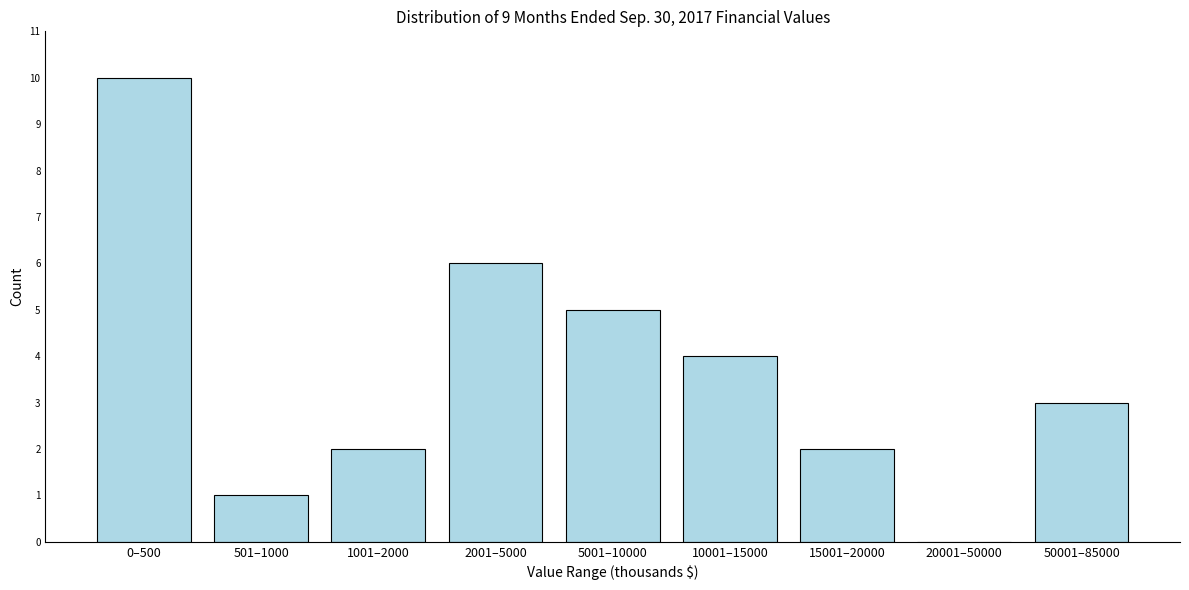

Reading right to left, list all the values displayed in this chart.

50001–85000=3	20001–50000=0	15001–20000=2	10001–15000=4	5001–10000=5	2001–5000=6	1001–2000=2	501–1000=1	0–500=10